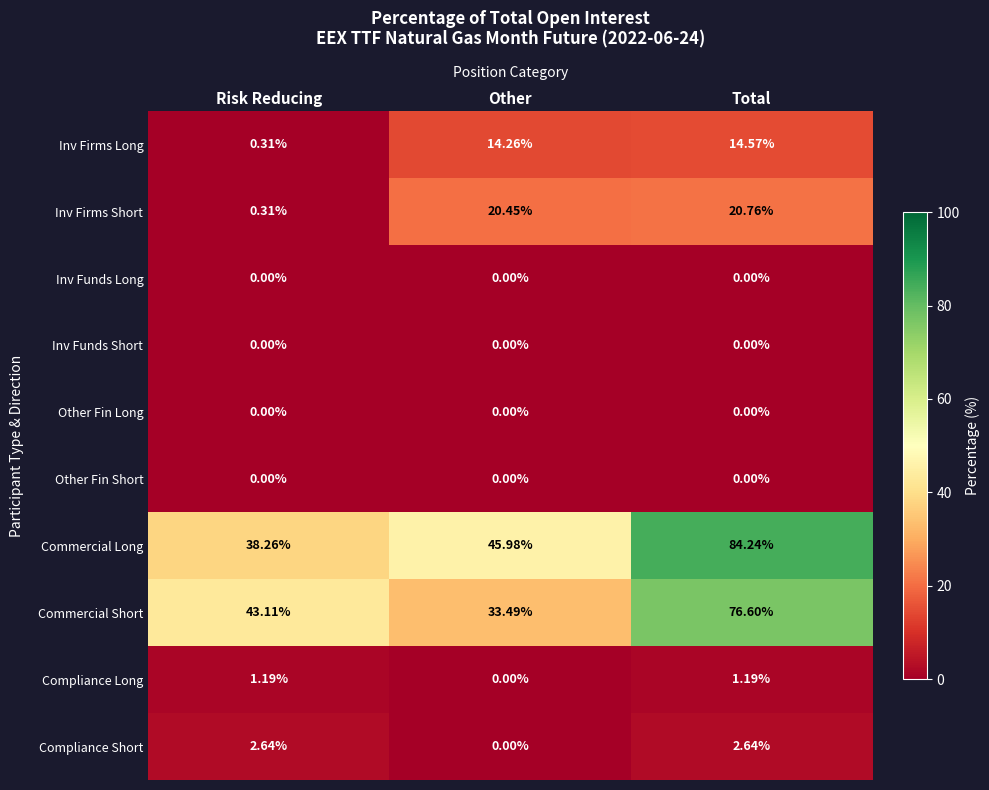

Between Risk Reducing and Total, which series saw the biggest shift?

Commercial Long